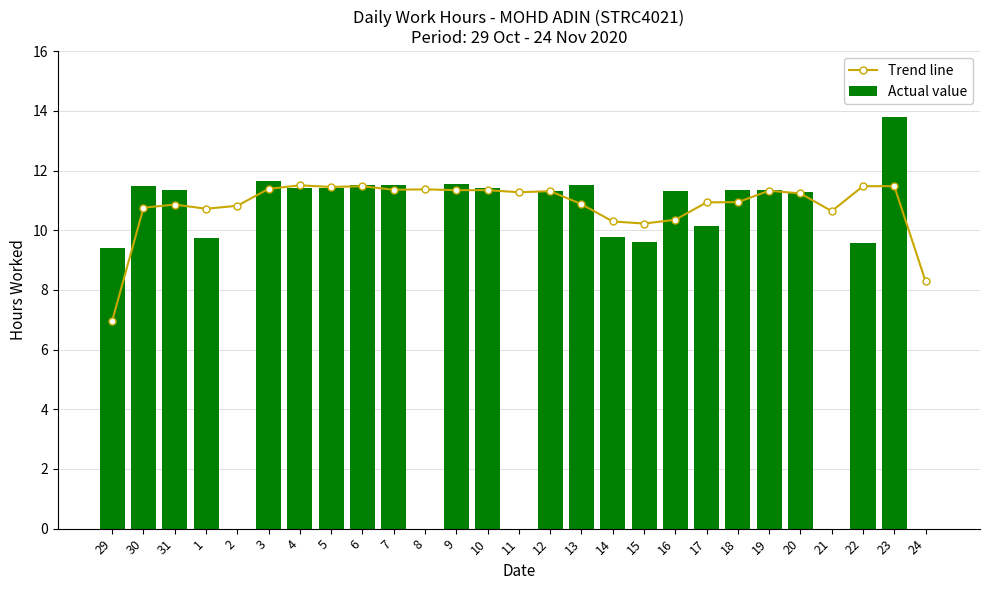

What is the highest value of the Trend line series?

11.5